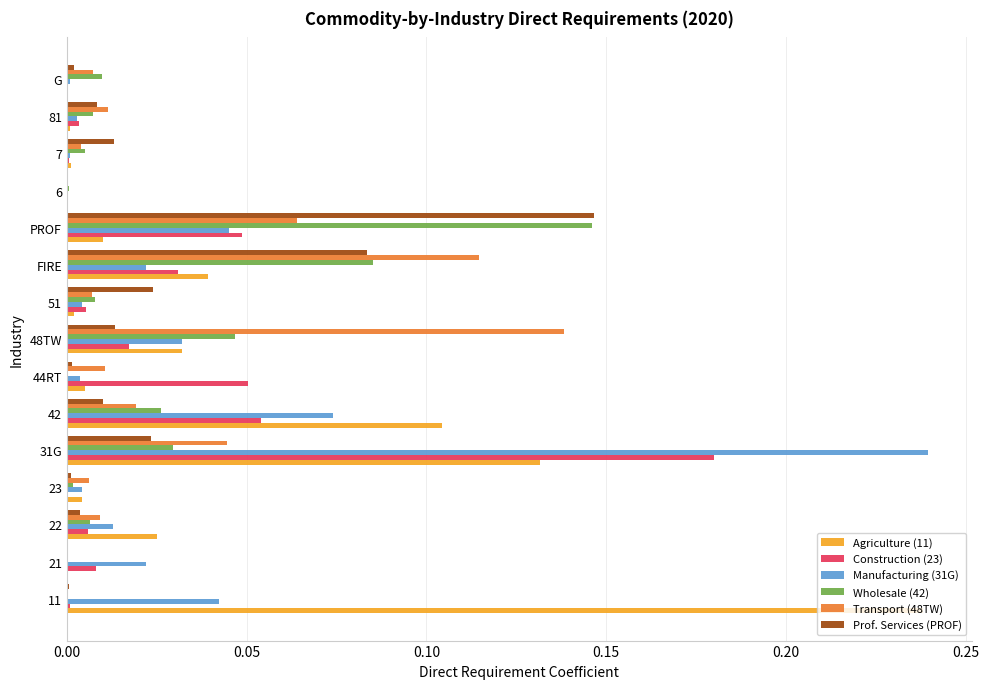

At which label does Transport (48TW) reach its peak?

48TW